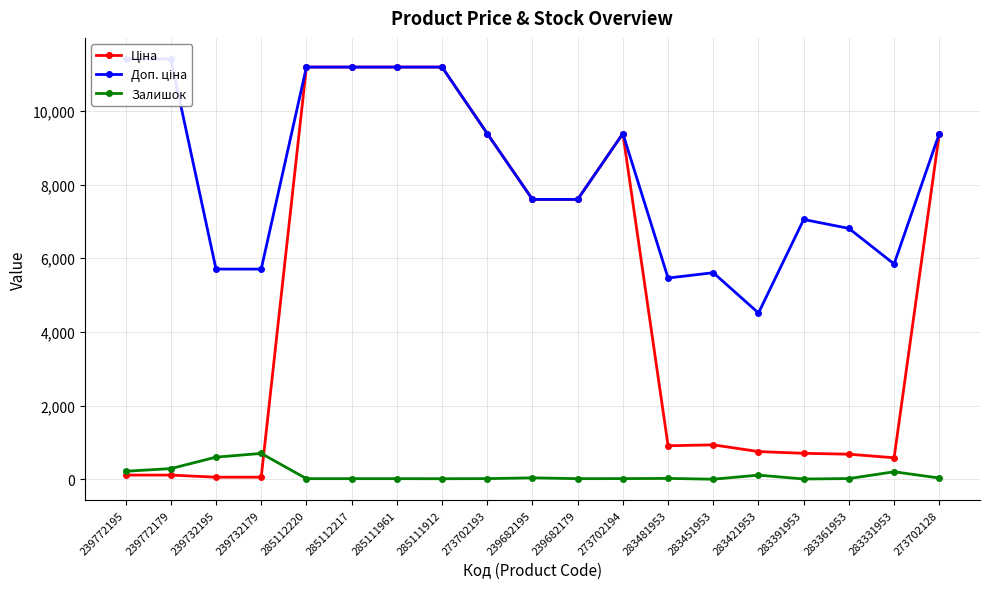

At which label does Ціна reach its minimum?

239732195